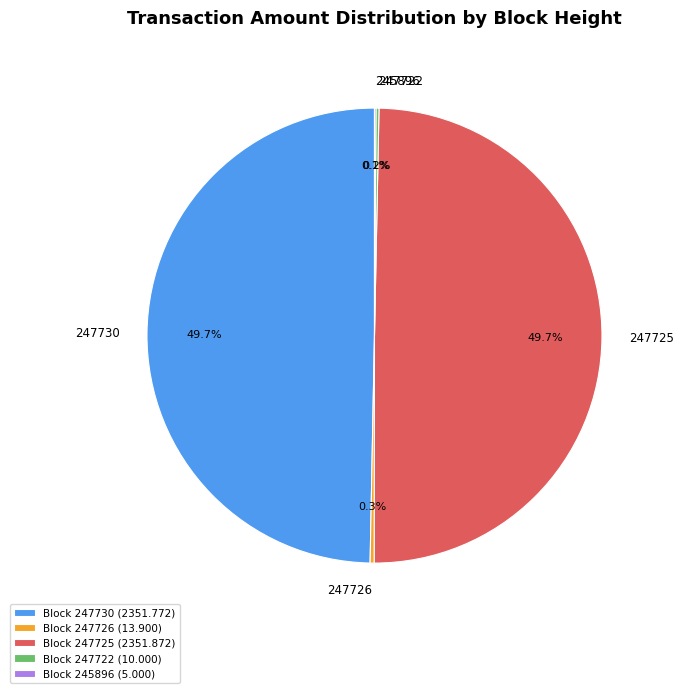

To the nearest percent, what portion does 247725 represent?

50%